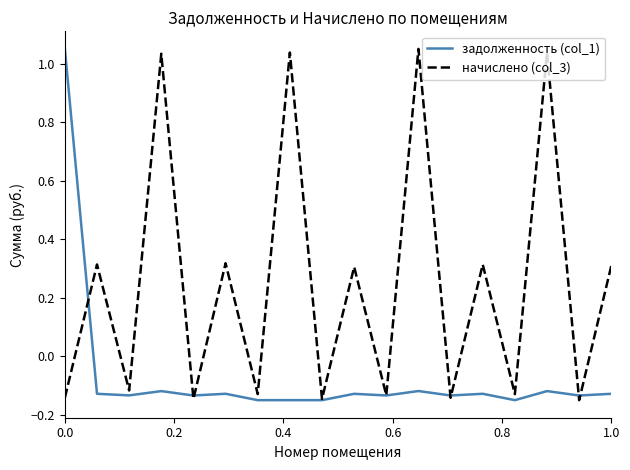

What is the difference between the maximum and second lowest values in the задолженность (col_1) series?

1.2